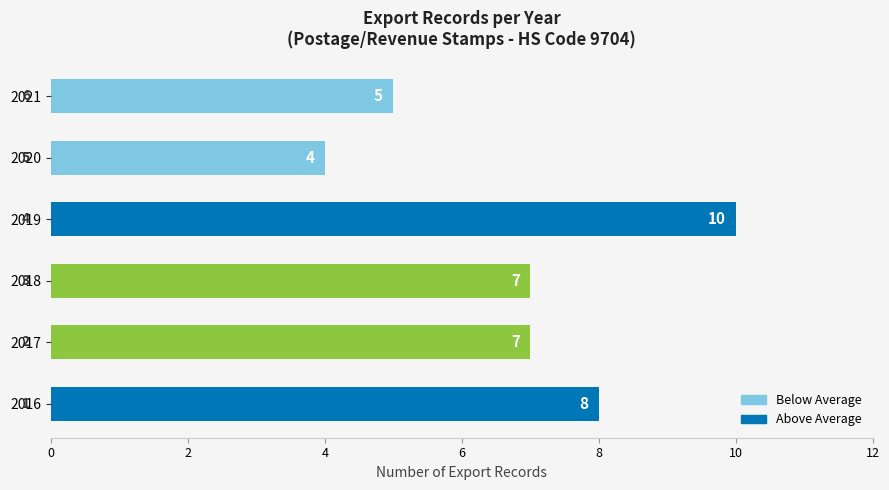

Count the values in the range 5 to 8.

4